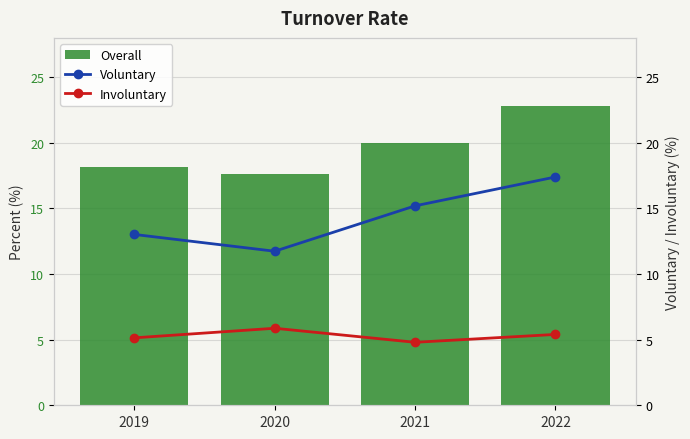

Is the value of Involuntary at 2021 greater than the value of Overall at 2022?

No